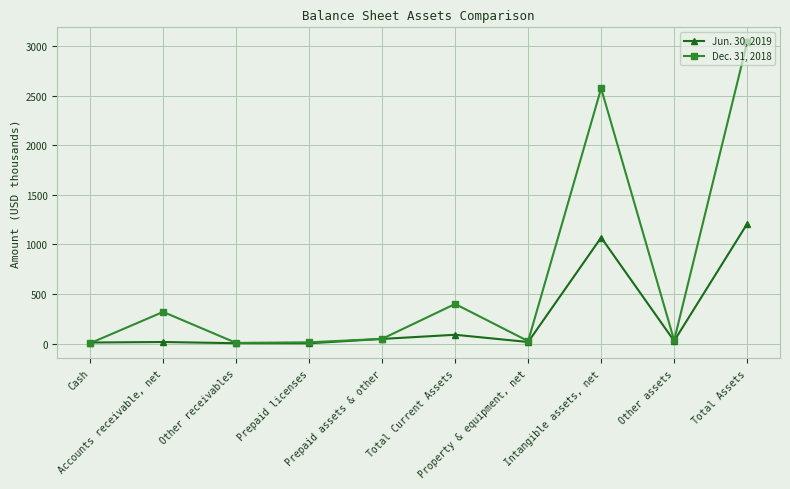

How many interior local valleys does the Dec. 31, 2018 series have?

3